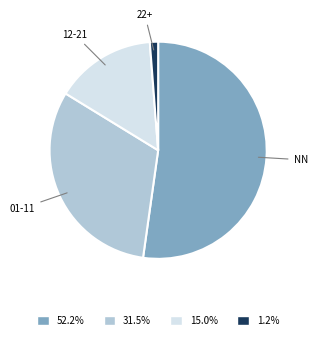

Is there a majority slice in this chart?

Yes